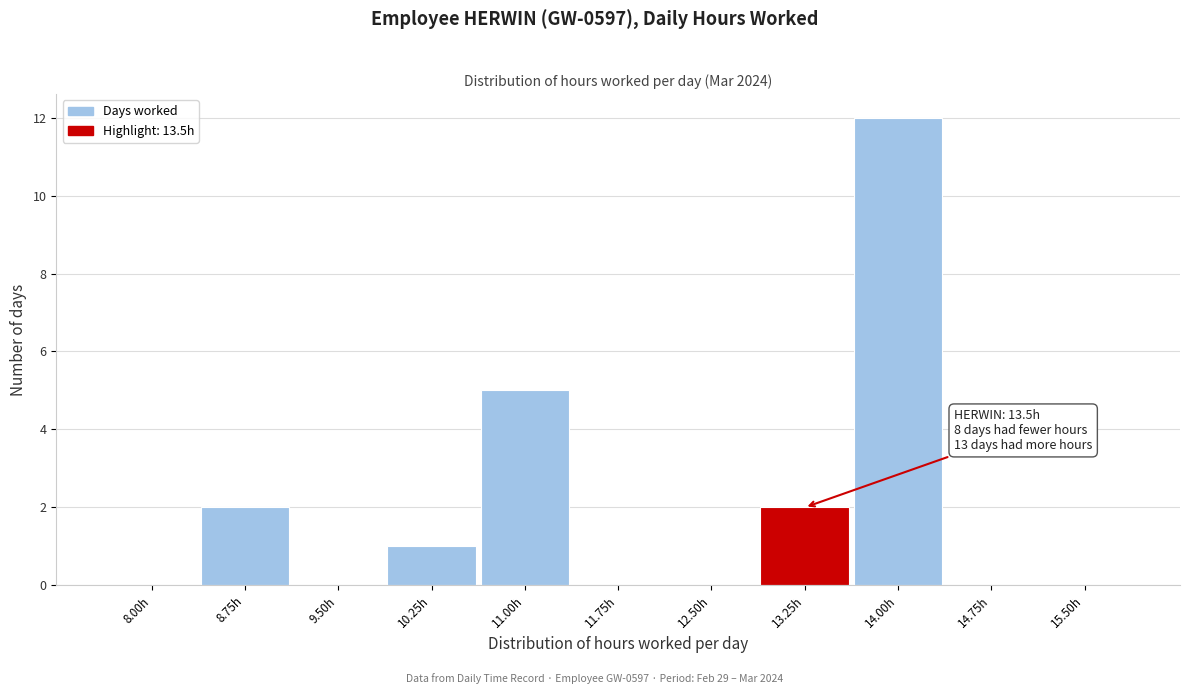

Reading right to left, list all the values displayed in this chart.

15.50h=0	14.75h=0	14.00h=12	13.25h=2	12.50h=0	11.75h=0	11.00h=5	10.25h=1	9.50h=0	8.75h=2	8.00h=0